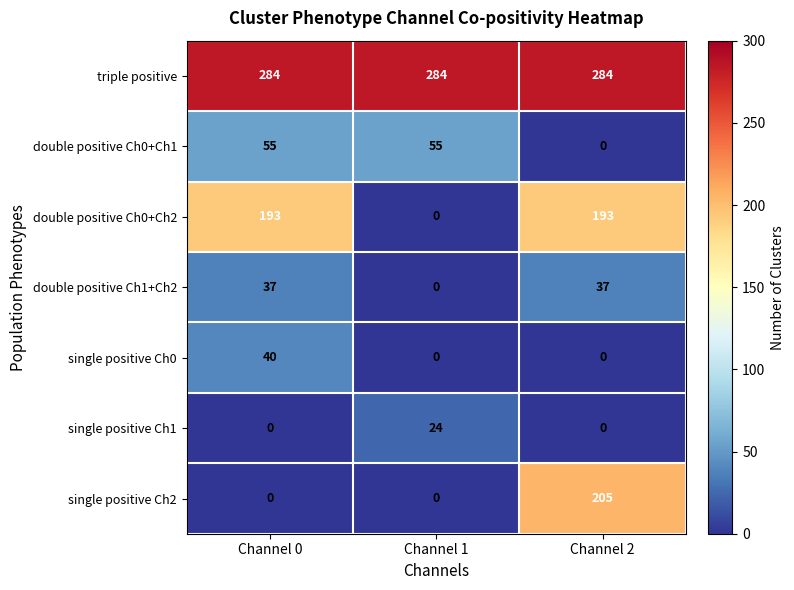

The single positive Ch2 series shows 366 at Channel 2. True or false?

False